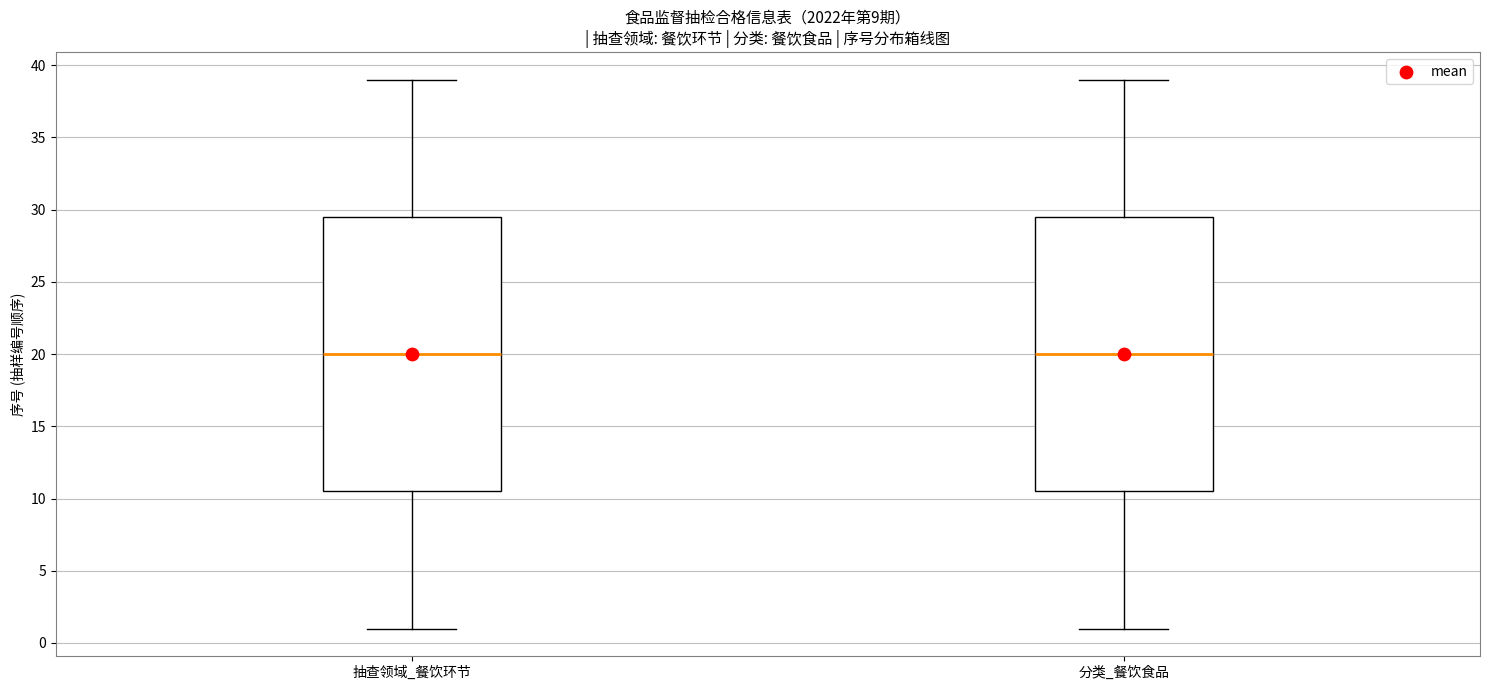

Where does the upper whisker of the box for 抽查领域_餐饮环节 end on the y-axis? The values are not printed on the chart, so give them approximately, as read against the axis.

39.0